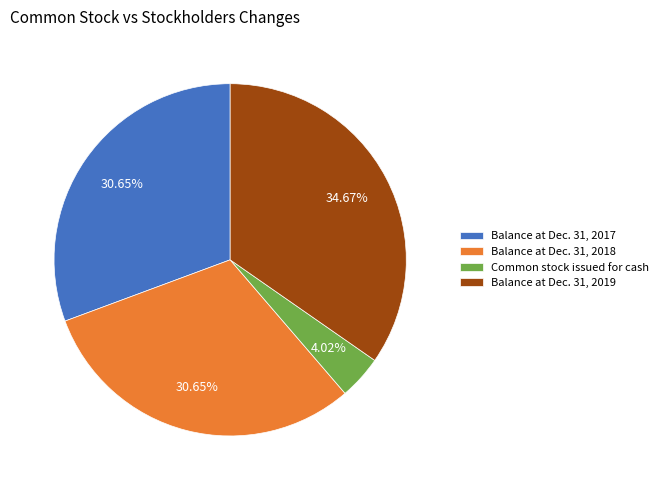

To the nearest percent, what is the combined percentage of Balance at Dec. 31, 2018 and Balance at Dec. 31, 2017?

61%